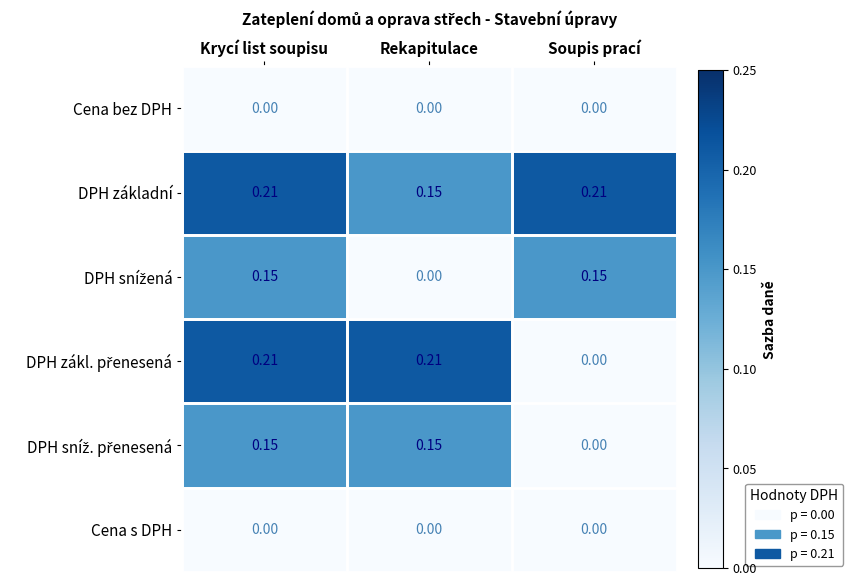

At which category is the sum across all series the highest?

Krycí list soupisu